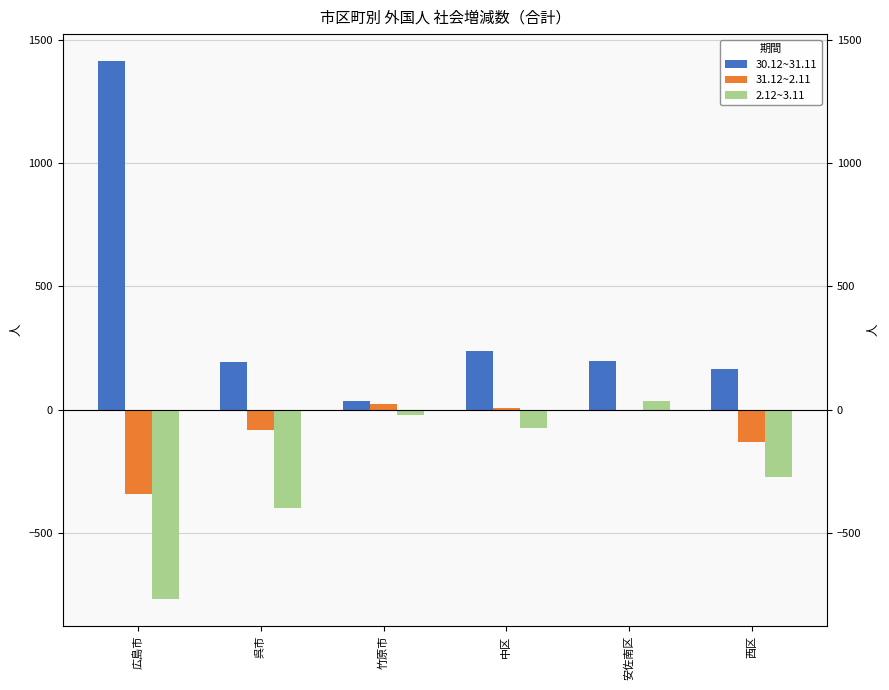

The 30.12~31.11 series shows 195 at 呉市. True or false?

True